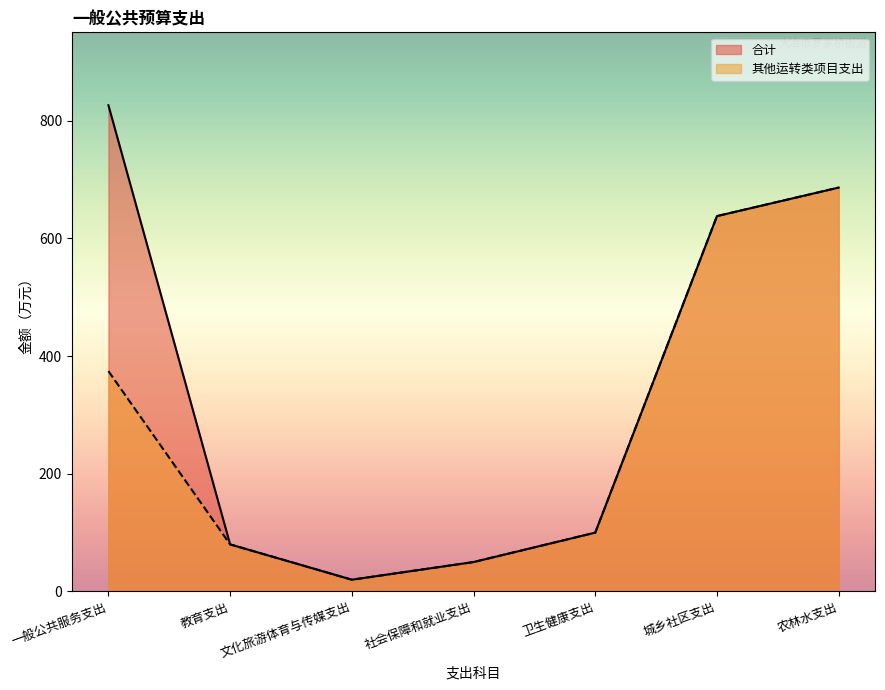

True or false: 合计 has more than 0 interior local peaks.

False